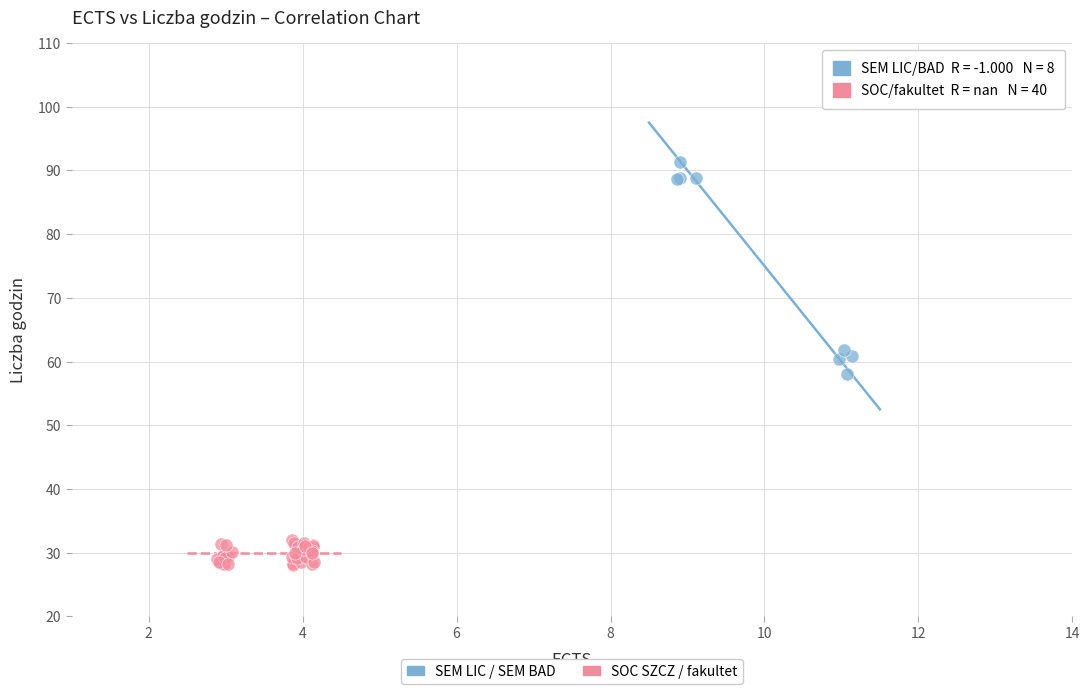

Which series contains the highest Y value?

SEM LIC / SEM BAD